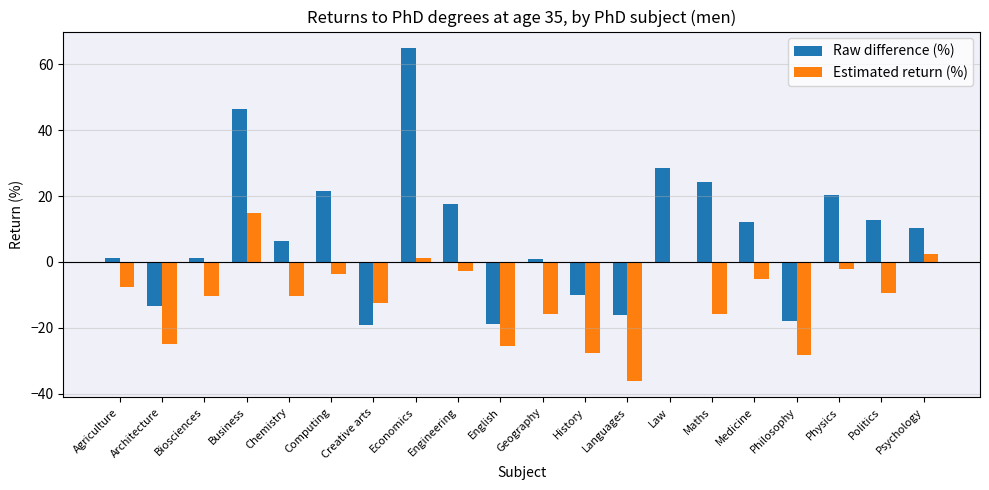

Does the chart contain stacked bars?

No